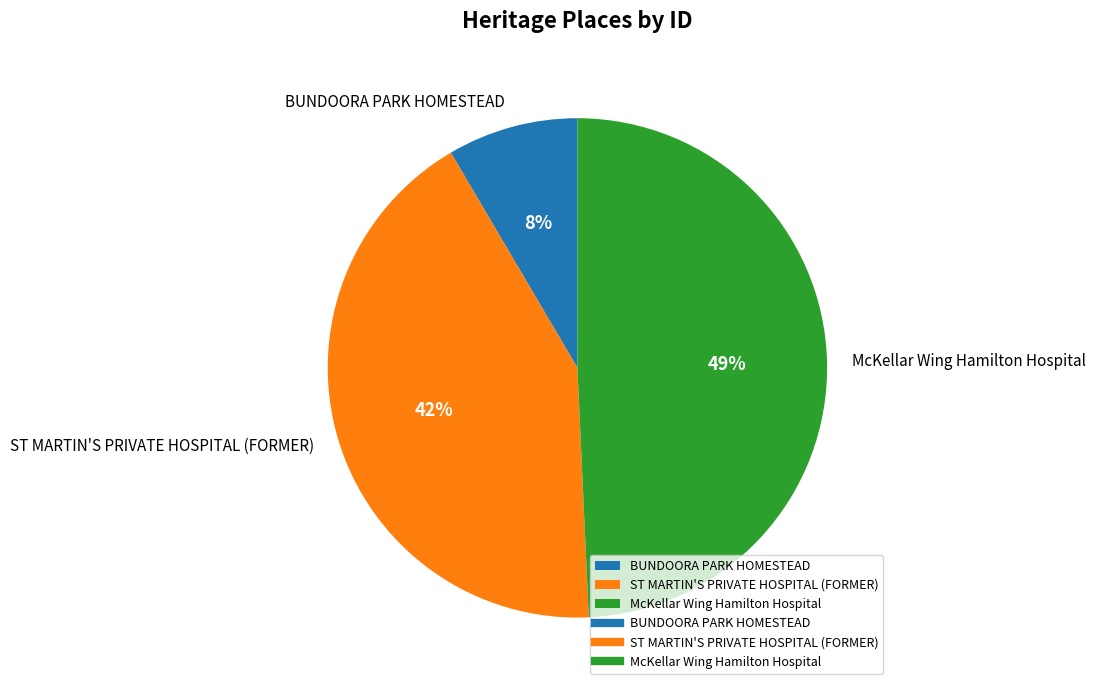

To the nearest percent, what portion does McKellar Wing Hamilton Hospital represent?

49%